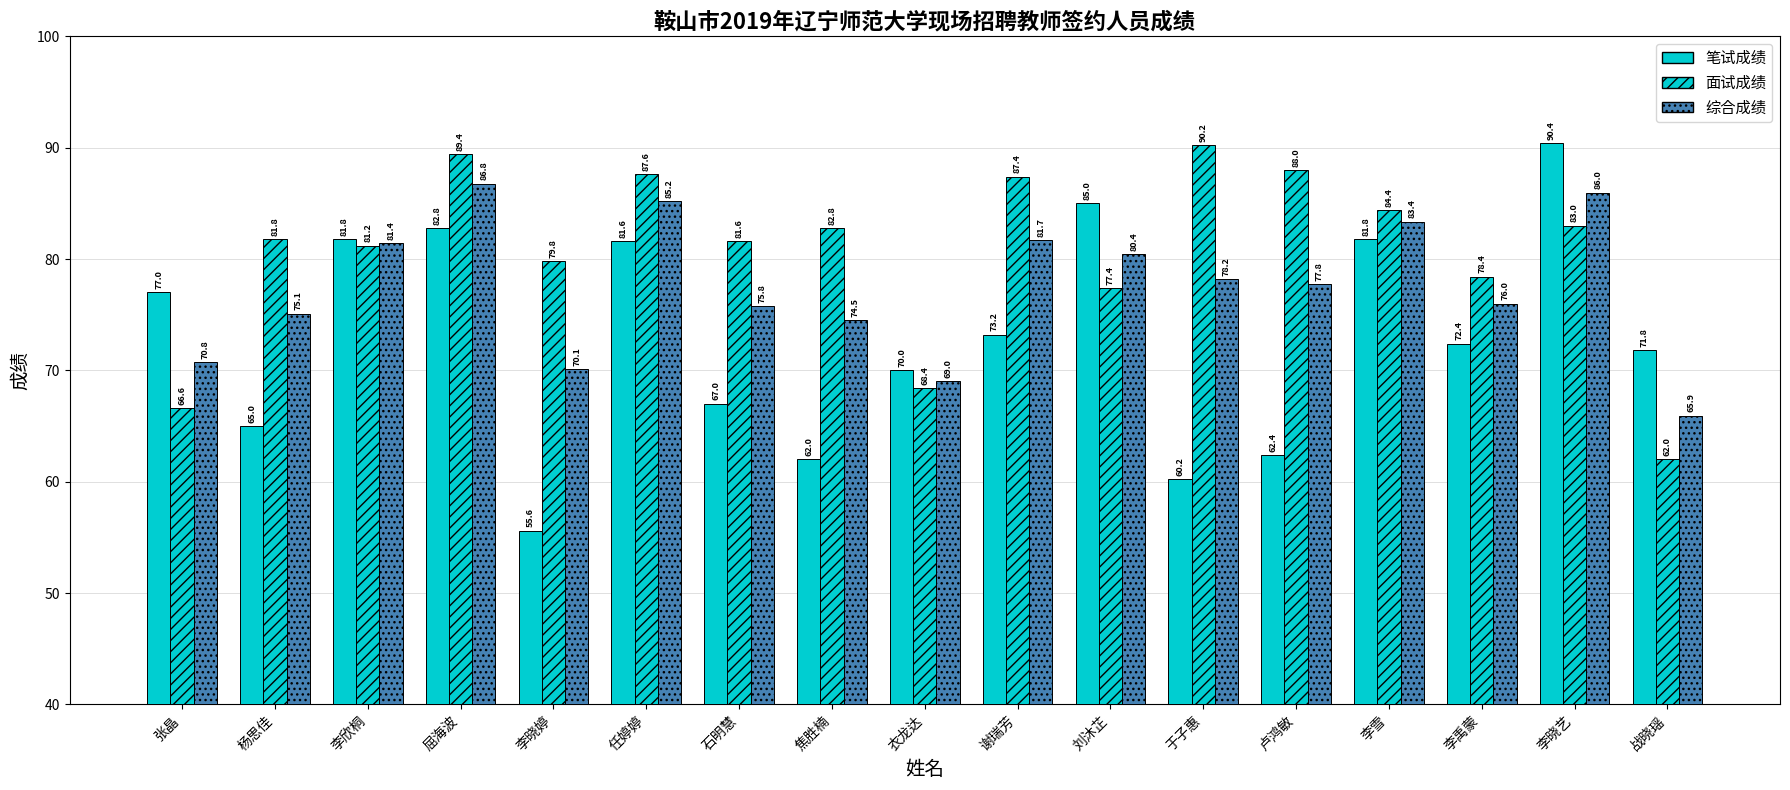

List the series in order of their overall mean, lowest first.

笔试成绩, 综合成绩, 面试成绩